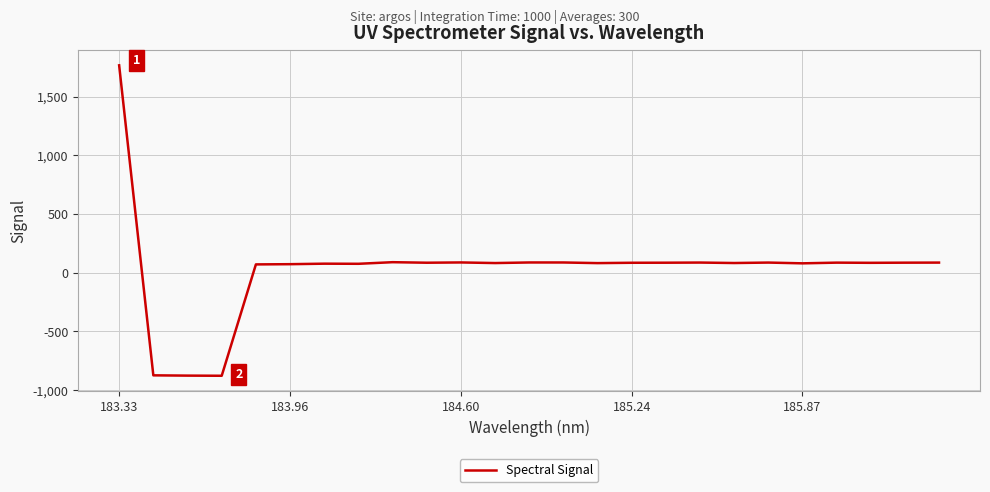

What is the greatest value displayed?

1768.4